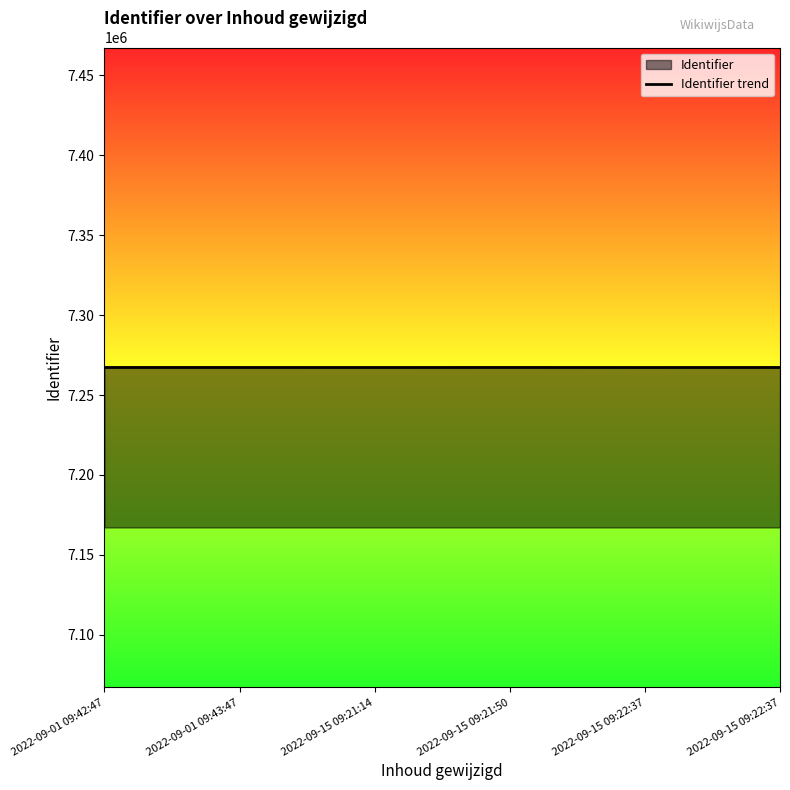

Reading right to left, extract all data points from this chart.

7267219	7267203	7267225	7267207	7267217	7267221